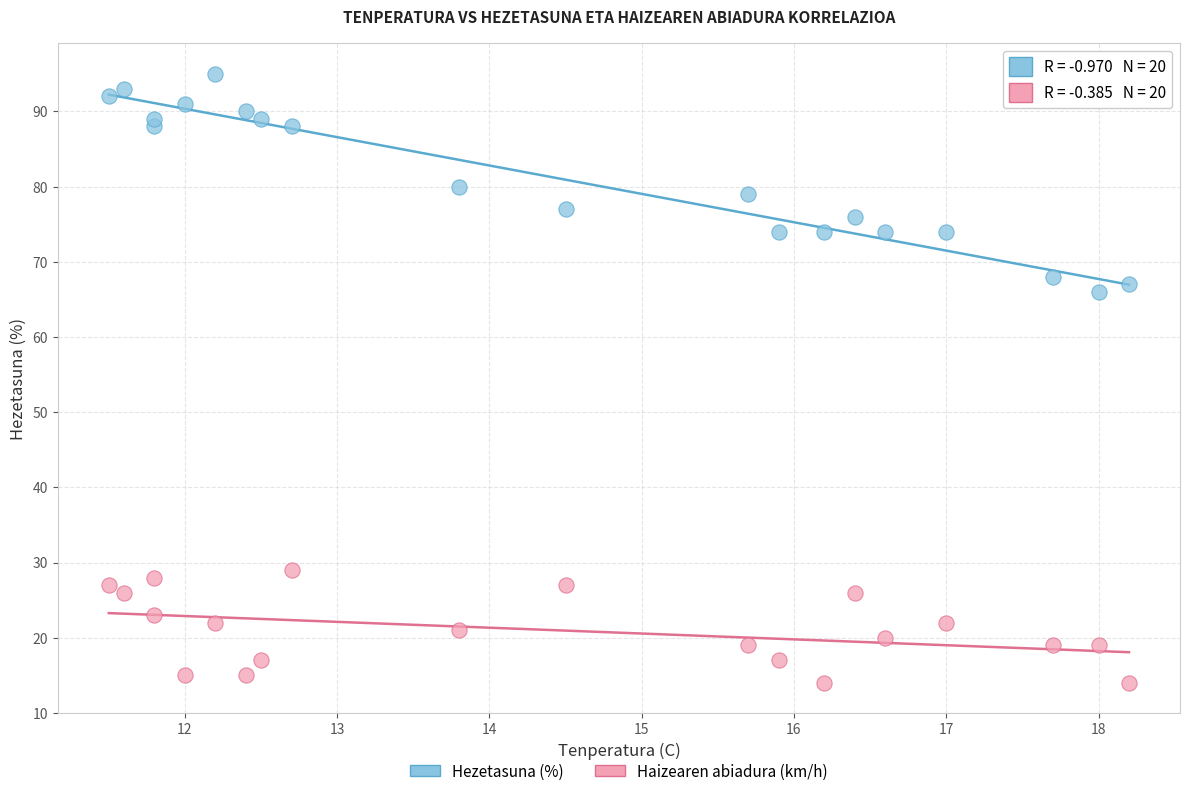

What are all the series names shown in the legend?

Hezetasuna (%), Haizearen abiadura (km/h)